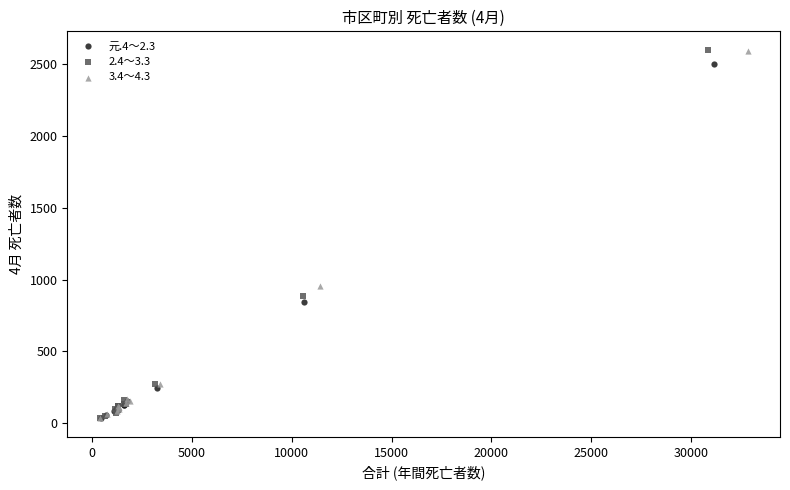

Which series has the largest Y range (max minus min)?

2.4～3.3